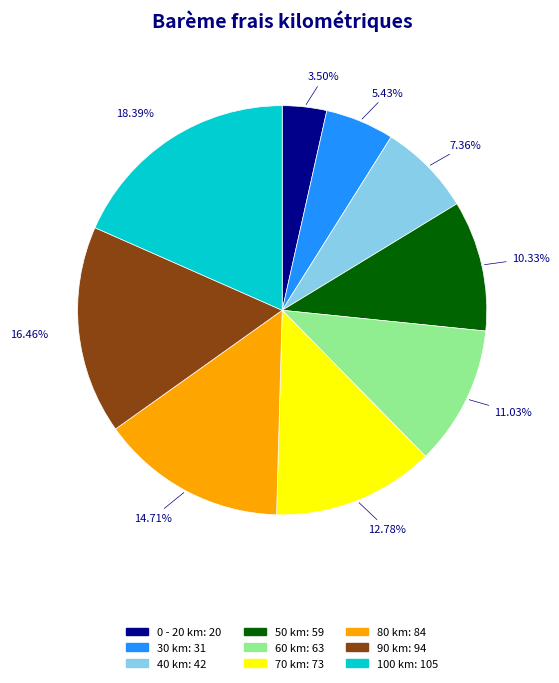

What is the ratio of the value at 0 - 20 km to the value at 90 km?

0.2